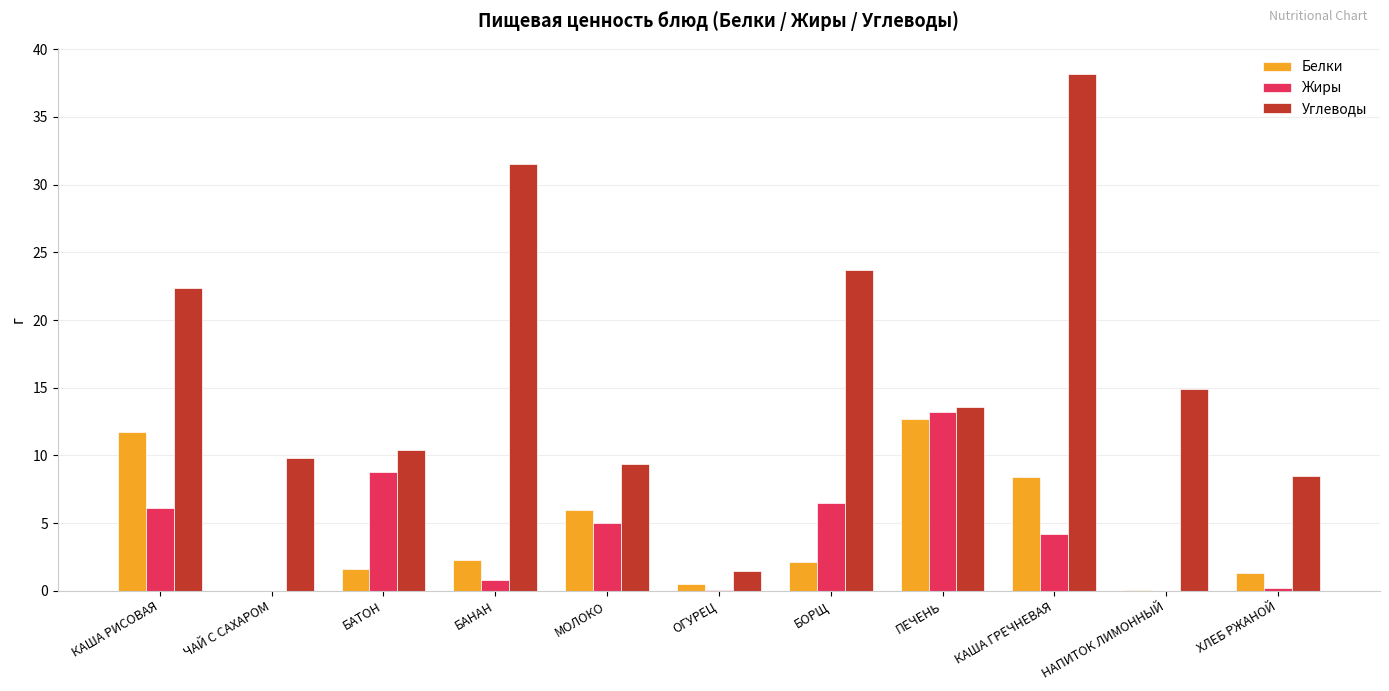

How many distinct data groups are displayed?

3